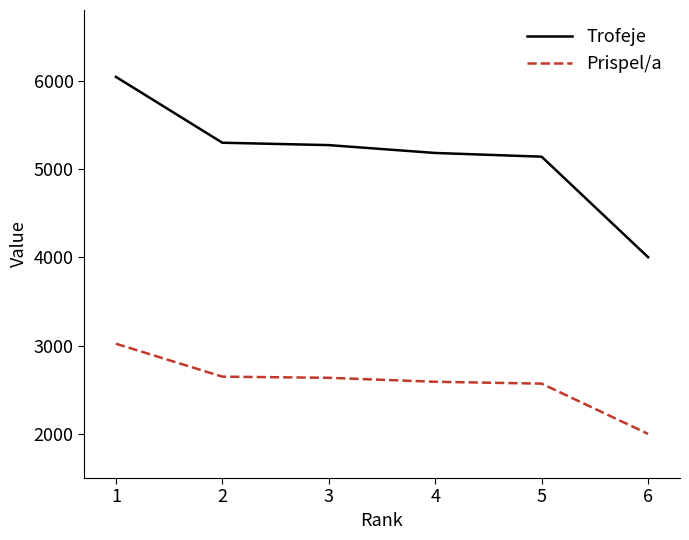

At which category is the sum across all series the highest?

1